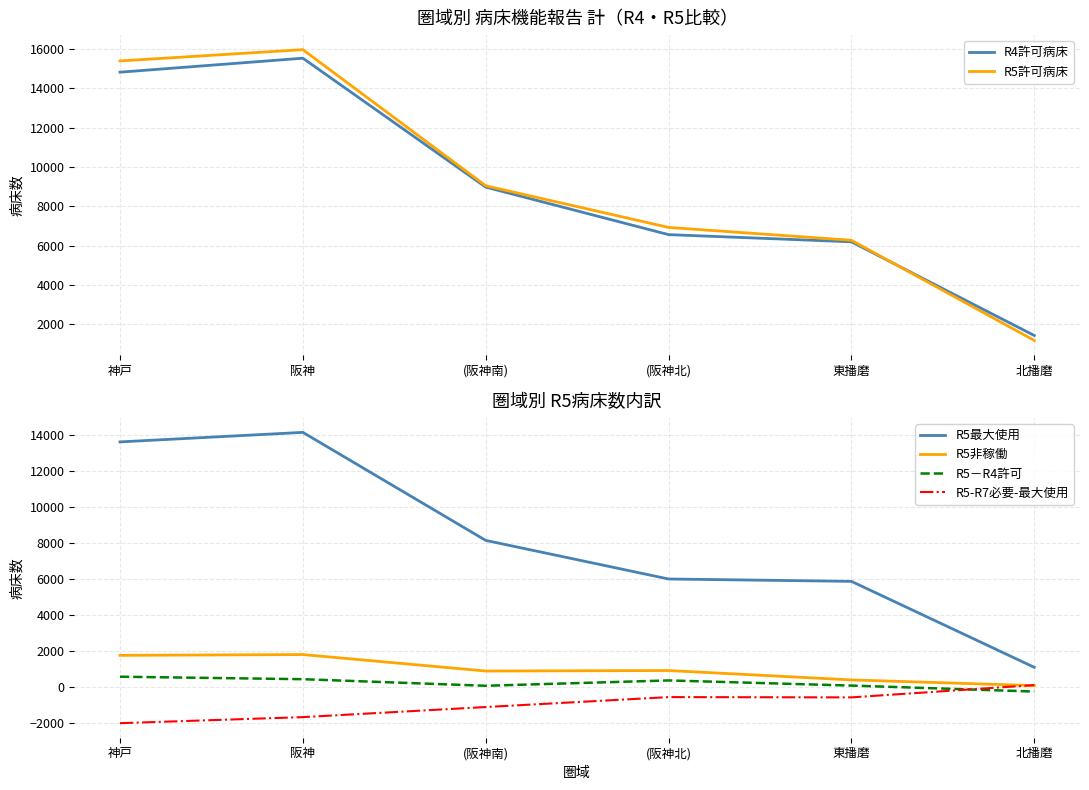

What is the highest value of the R4許可病床 series?

15535